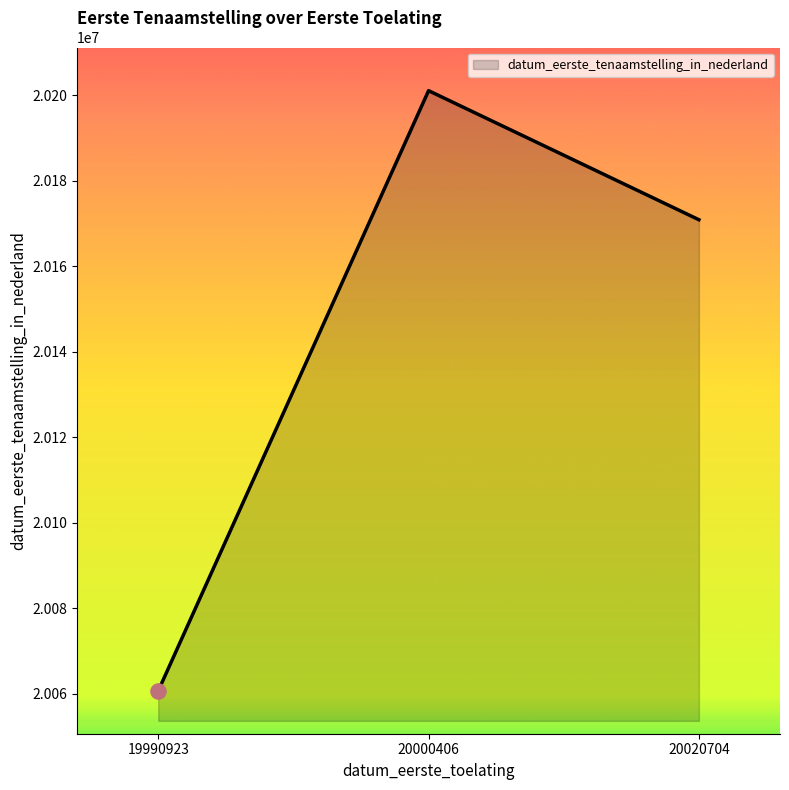

What is the ratio of the value at 19990923 to the value at 20000406?

1.0